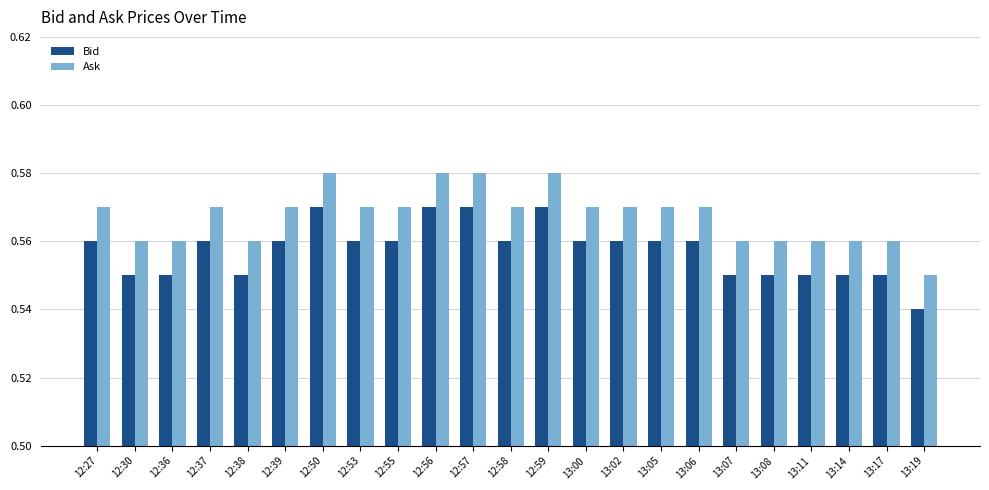

Count the number of data series in this chart.

2